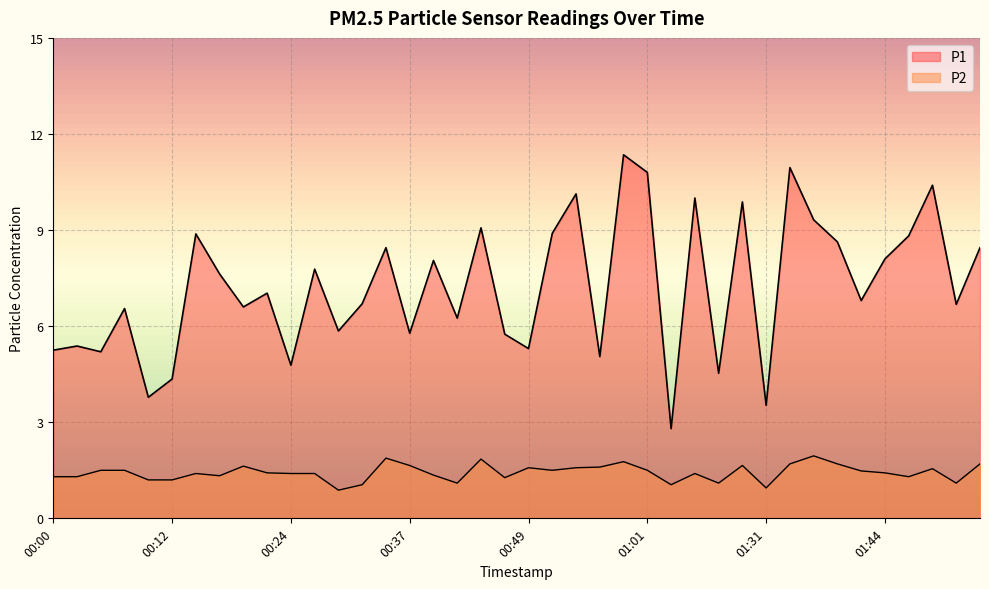

Reading right to left, transcribe all the data shown in this chart.

P1: 8.4	6.7	10.4	8.8	8.1	6.8	8.6	9.3	10.9	3.5	9.9	4.5	10.0	2.8	10.8	11.3	5.0	10.1	8.9	5.3	5.8	9.1	6.2	8.1	5.8	8.4	6.7	5.8	7.8	4.8	7.0	6.6	7.6	8.9	4.3	3.8	6.5	5.2	5.4	5.2
P2: 1.7	1.1	1.6	1.3	1.4	1.5	1.7	1.9	1.7	0.9	1.6	1.1	1.4	1.1	1.5	1.8	1.6	1.6	1.5	1.6	1.3	1.9	1.1	1.4	1.6	1.9	1.1	0.9	1.4	1.4	1.4	1.6	1.3	1.4	1.2	1.2	1.5	1.5	1.3	1.3